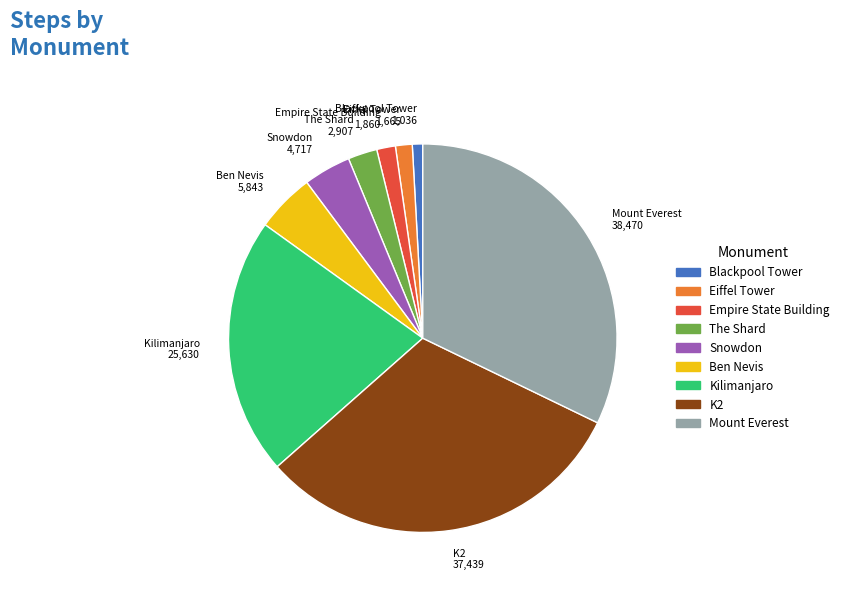

Approximately how many times larger is the value at Empire State Building compared to Eiffel Tower?

1.1